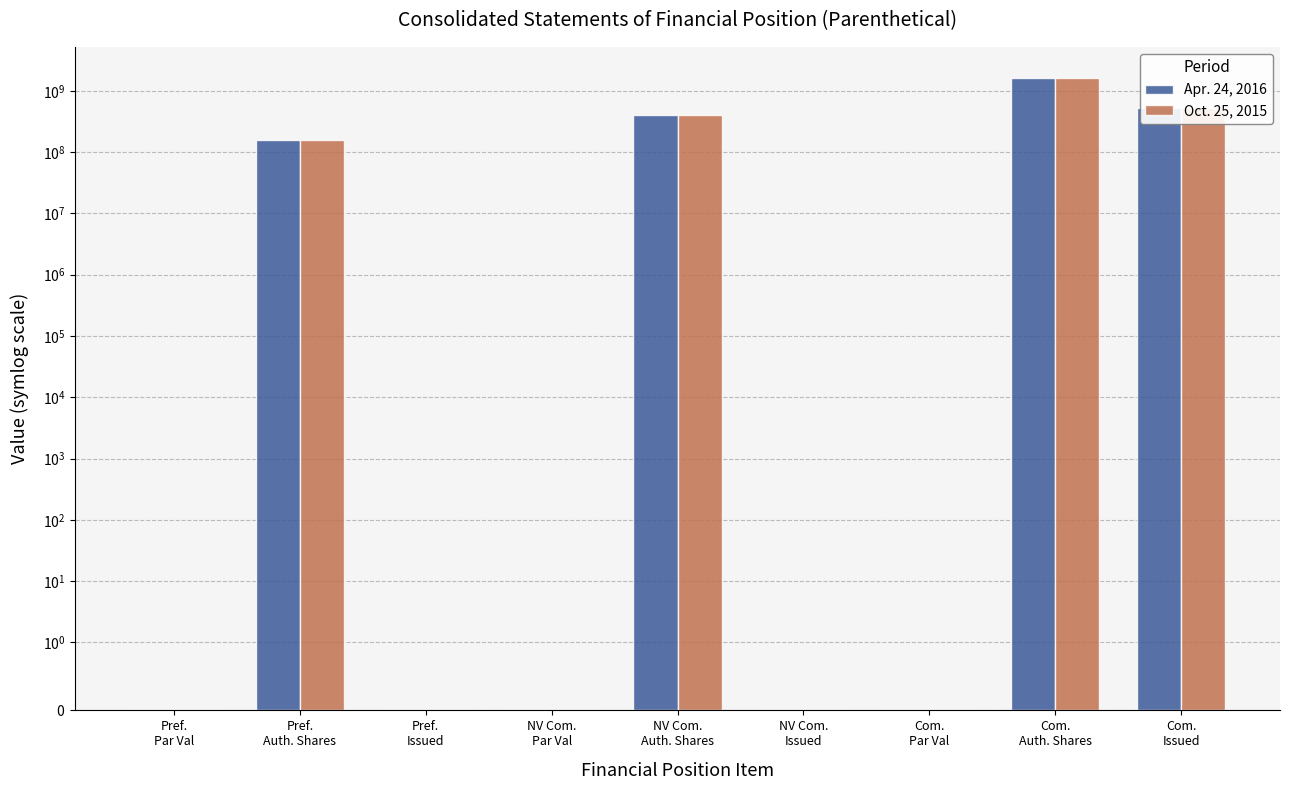

What is the label of the 4th bar from the right?

NV Com.
Issued